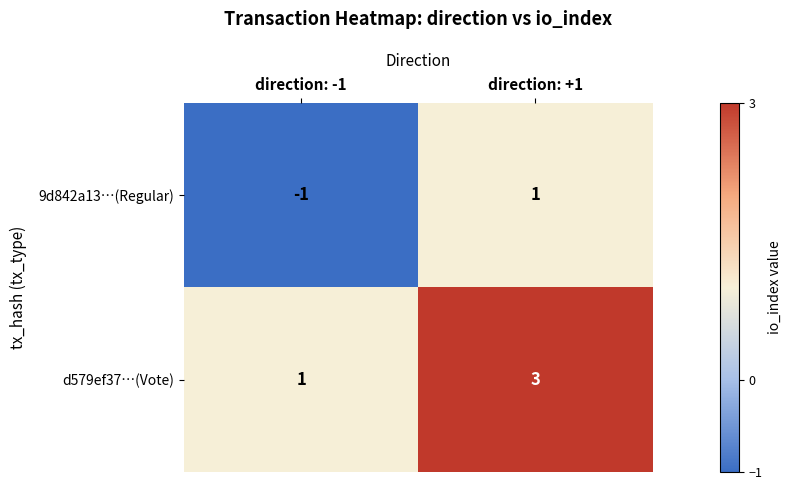

What is the sum of the d579ef37…(Vote) values at direction: +1 and direction: -1?

4